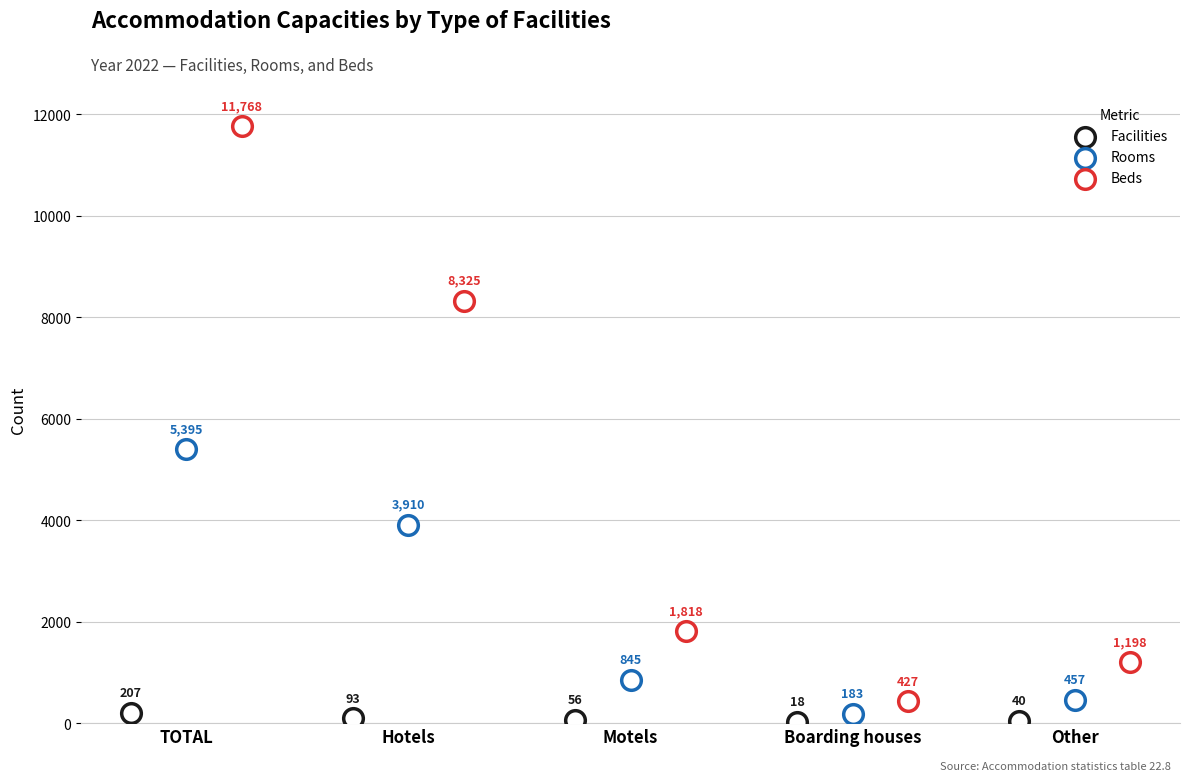

Which series contains the lowest Y value?

Facilities